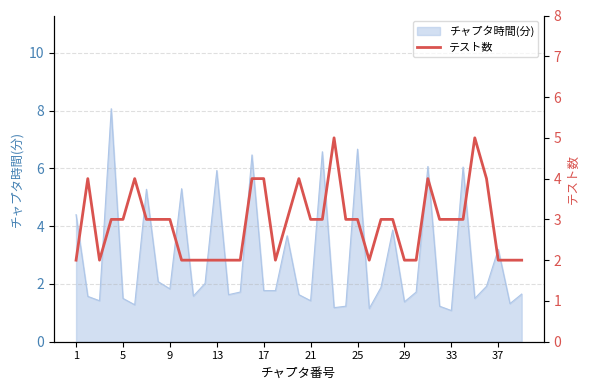

How many lines are shown in the chart?

1